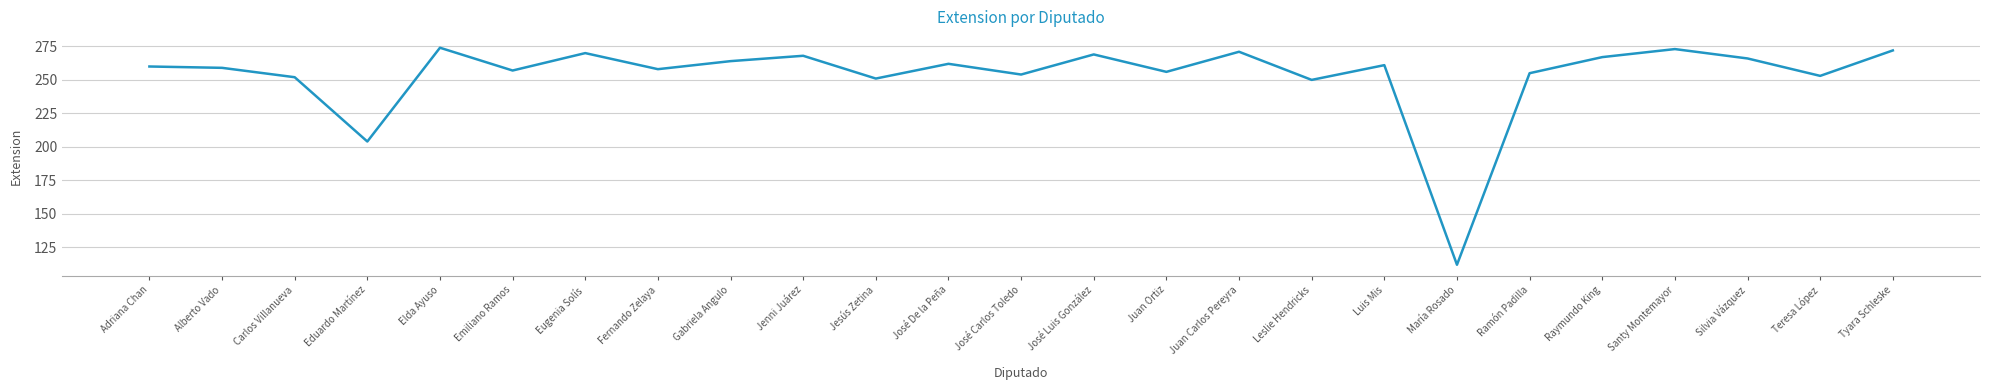

Reading right to left, what are all the values shown in this chart?

272	253	266	273	267	255	112	261	250	271	256	269	254	262	251	268	264	258	270	257	274	204	252	259	260